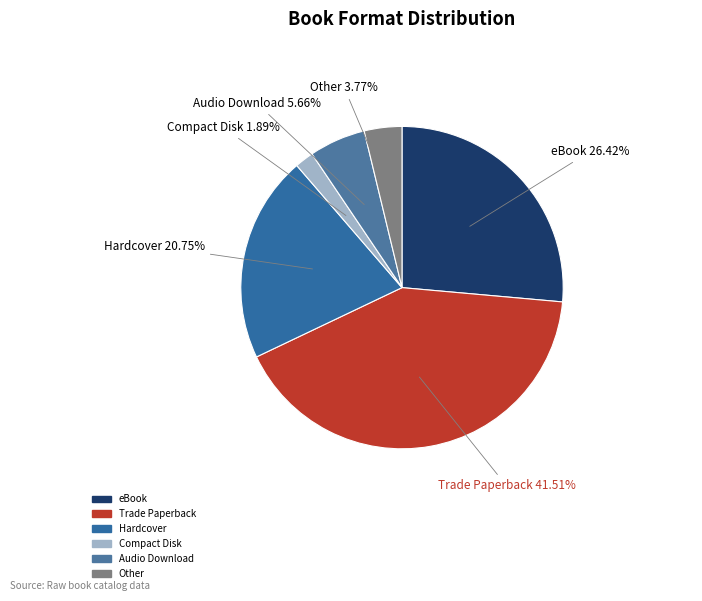

Which category has the biggest portion of the pie?

Trade Paperback